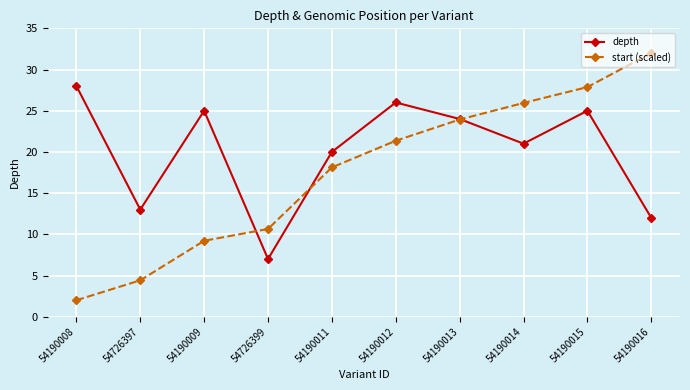

List the series in order of their peak value, highest first.

start (scaled), depth